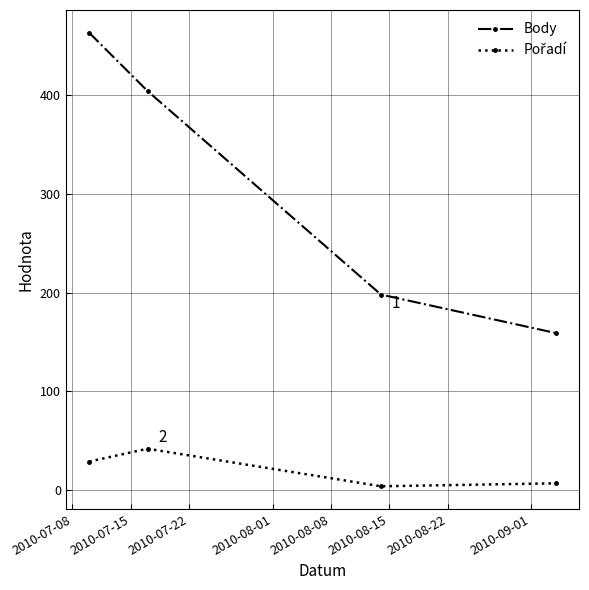

Which series has the widest spread of values?

Body